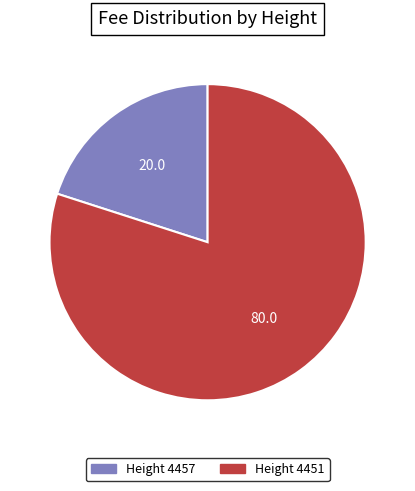

Is there any slice that represents more than half of the pie?

Yes